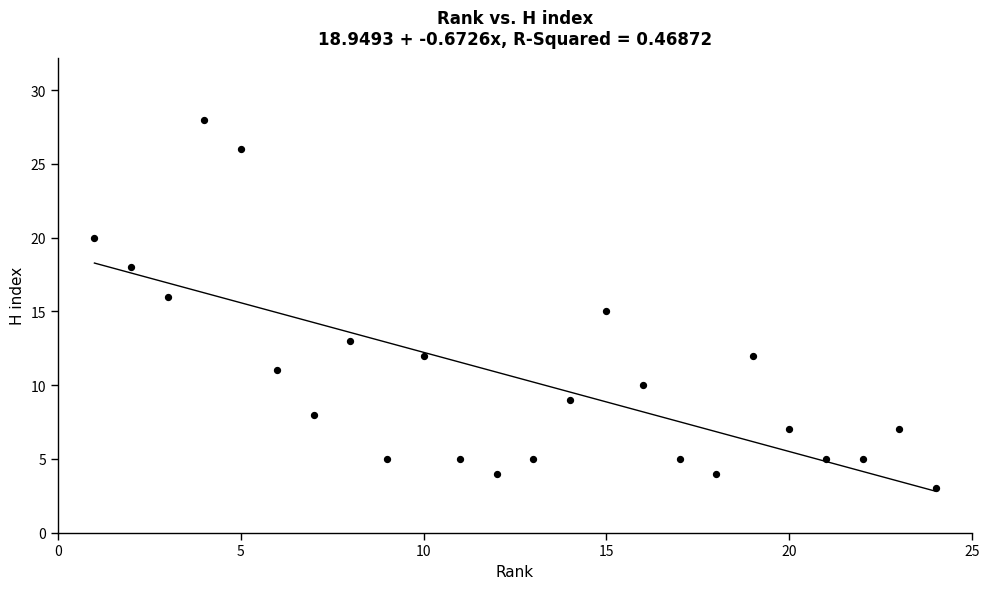

What is the range of X values (max minus min)?

23